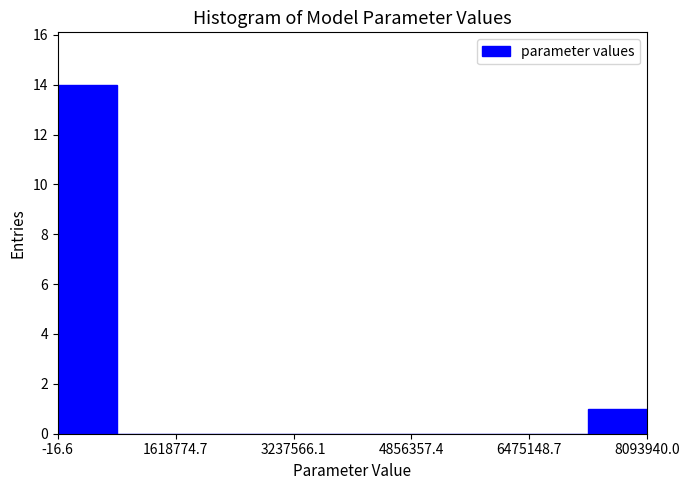

Reading left to right, transcribe this chart: for each bar, give the range it covers on the x-axis and its height. Neither the bar edges nor the heights are printed on the chart, so give them approximately, as read against the axes.

0 to 800000: 14
800000 to 1600000: 0
1600000 to 2400000: 0
2400000 to 3200000: 0
3200000 to 4000000: 0
4000000 to 4800000: 0
4800000 to 5600000: 0
5600000 to 6400000: 0
6400000 to 7200000: 0
7200000 to 8000000: 1